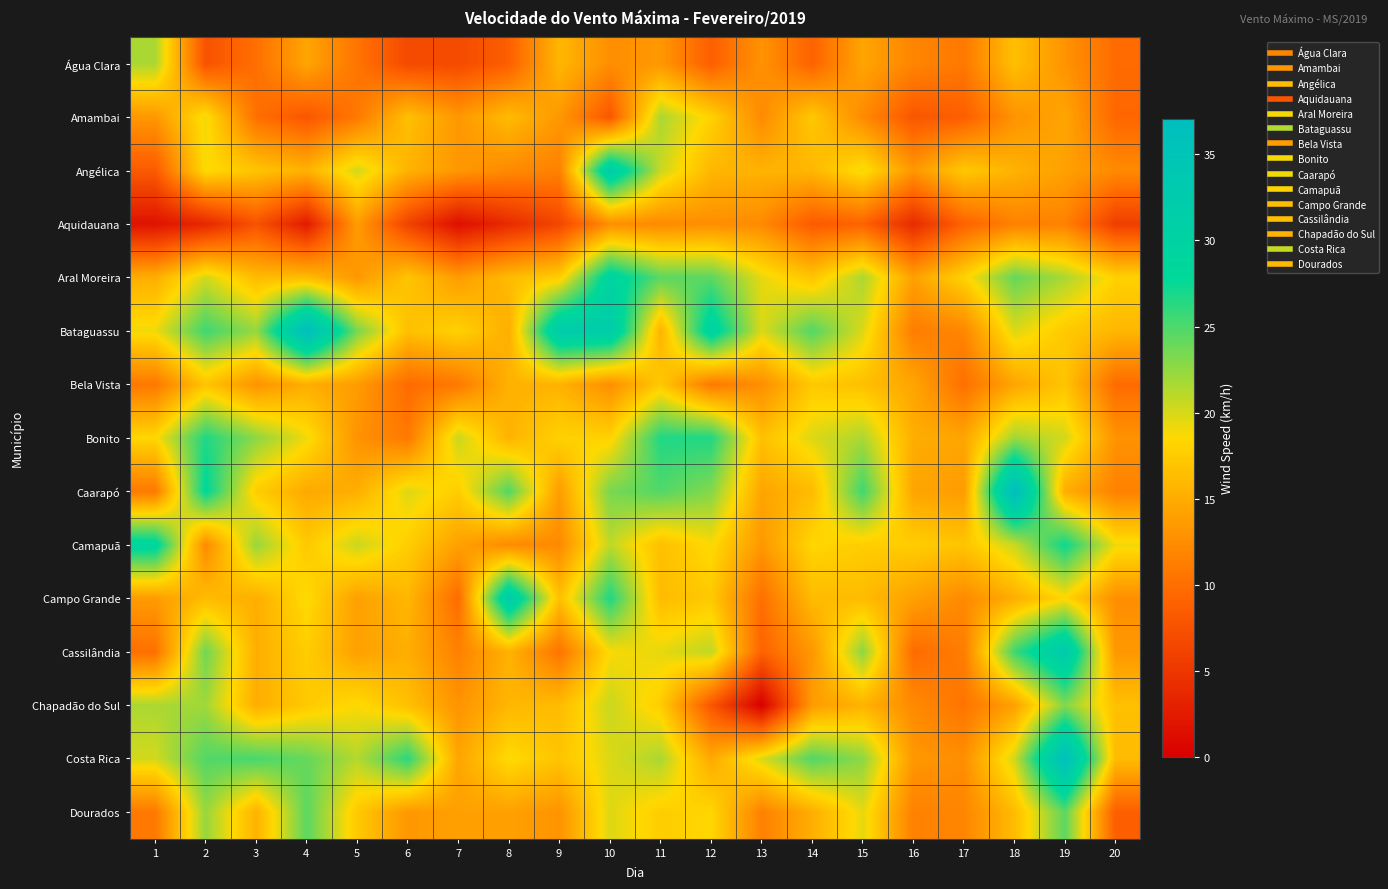

Which series has the largest total across all categories?

Bataguassu